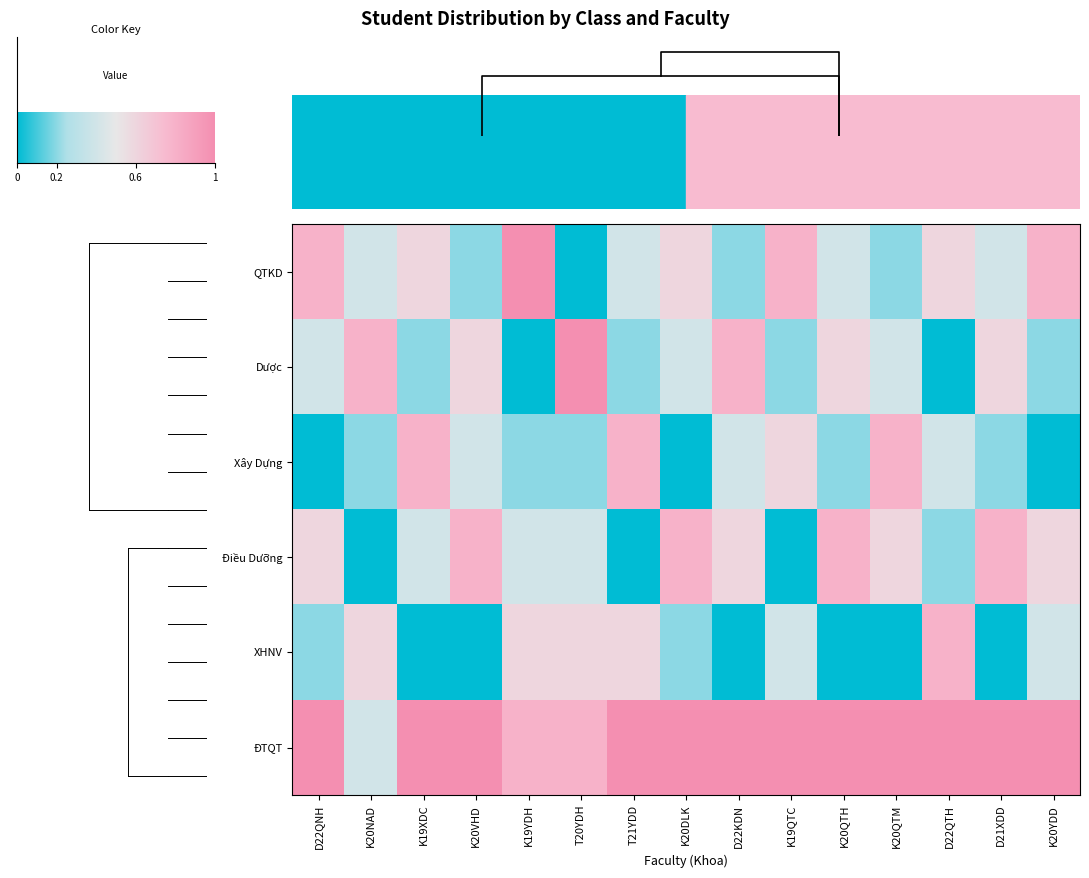

At which label does ĐTQT reach its minimum?

K20NAD